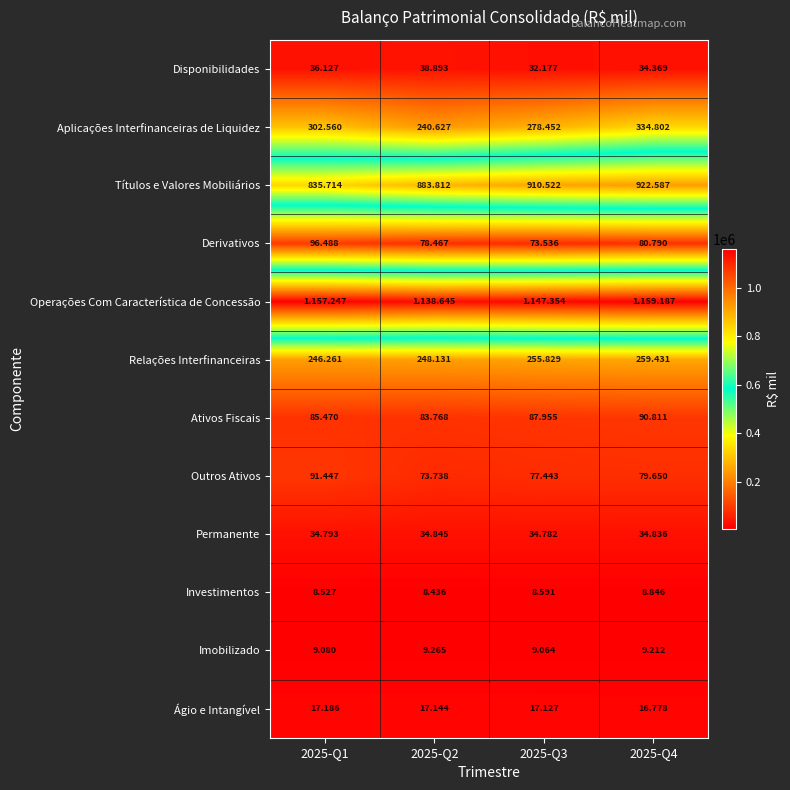

The Ativos Fiscais series shows 152999 at 2025-Q1. True or false?

False